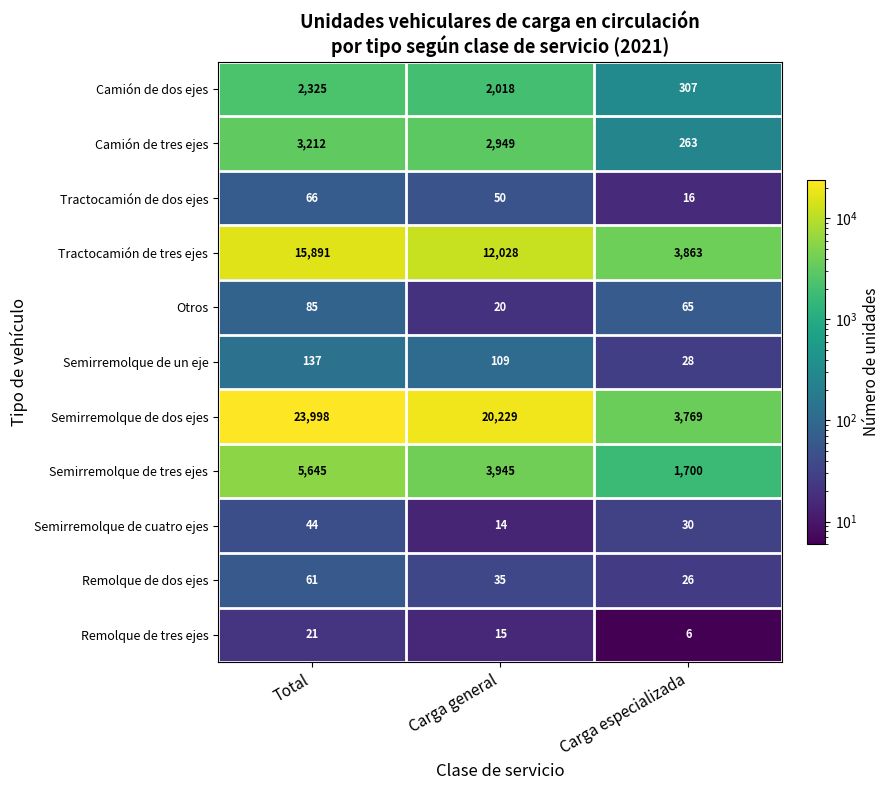

What is the difference between the second highest and minimum values in the Semirremolque de tres ejes series?

2245